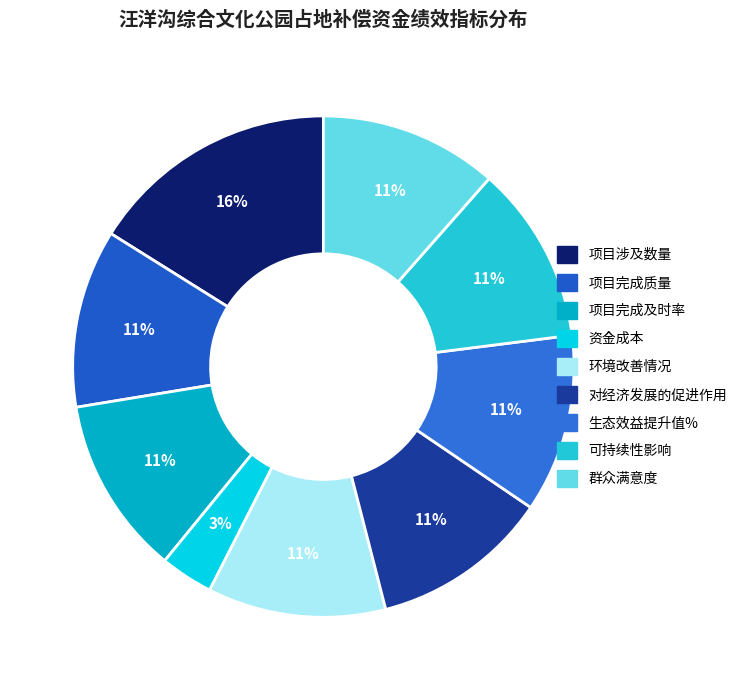

Which slice is the largest?

项目涉及数量